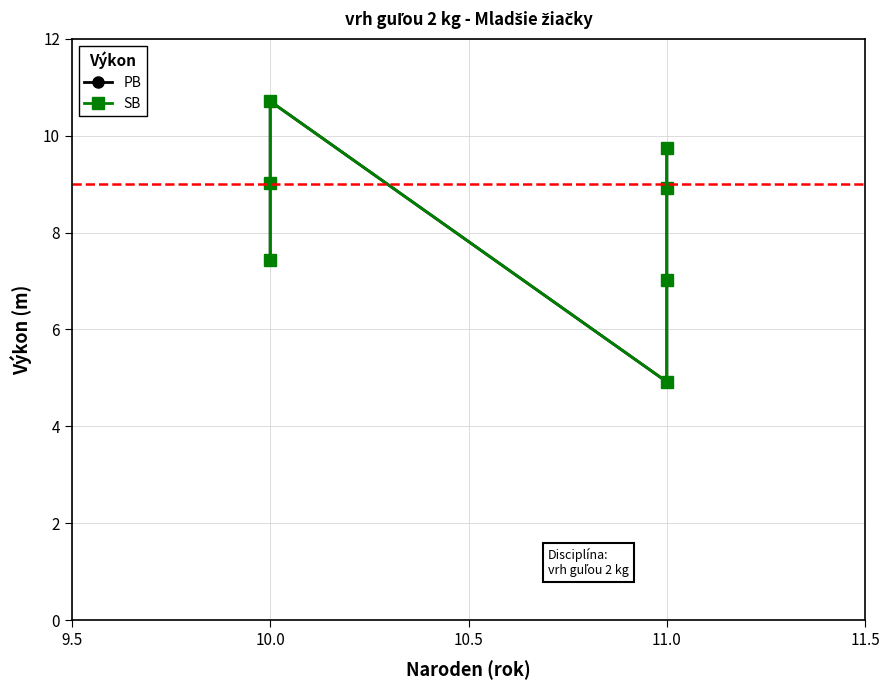

How many lines are shown in the chart?

2